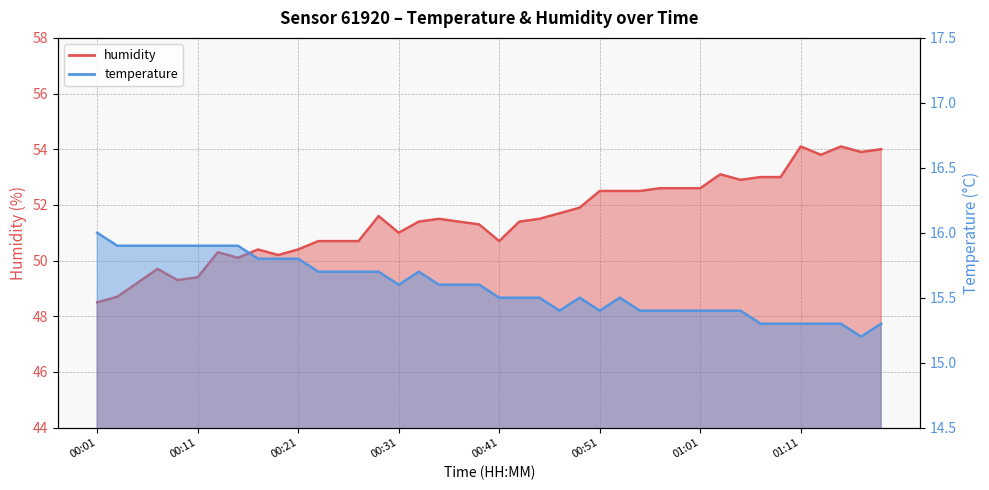

Which series has the largest total across all categories?

humidity